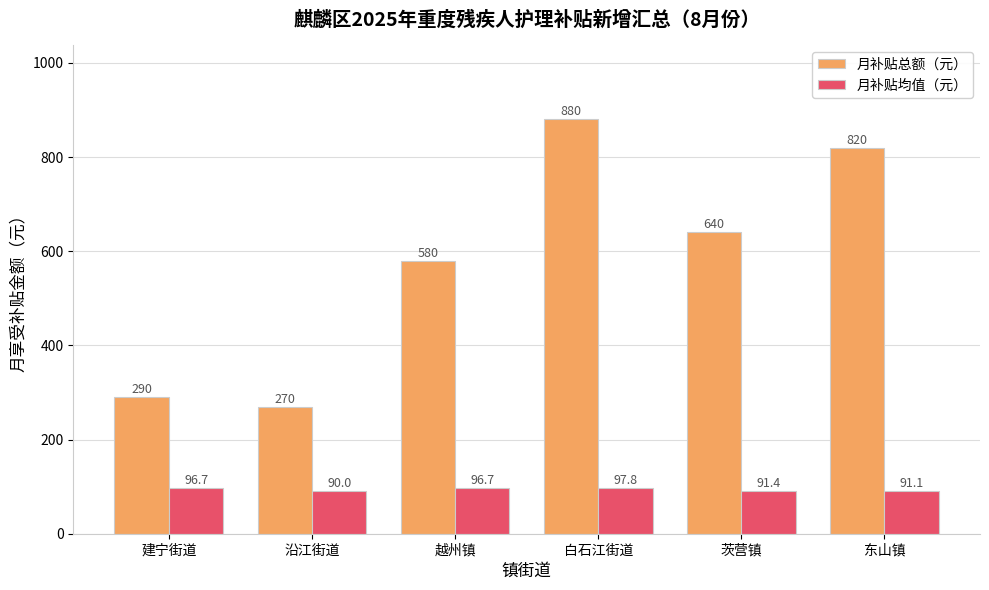

Reading right to left, list all the values displayed in this chart.

月补贴总额（元）: 东山镇=820.0	茨营镇=640.0	白石江街道=880.0	越州镇=580.0	沿江街道=270.0	建宁街道=290.0
月补贴均值（元）: 东山镇=91.1	茨营镇=91.4	白石江街道=97.8	越州镇=96.7	沿江街道=90.0	建宁街道=96.7